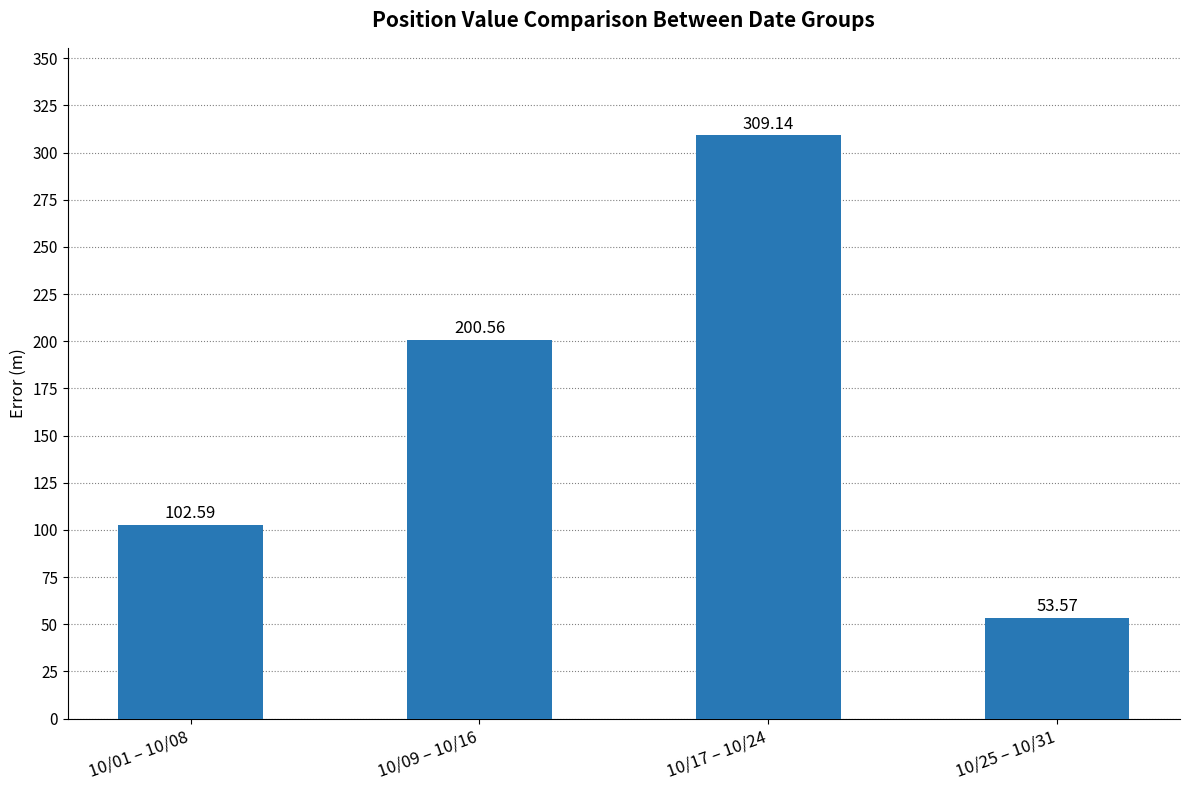

How many data points are less than 200?

2